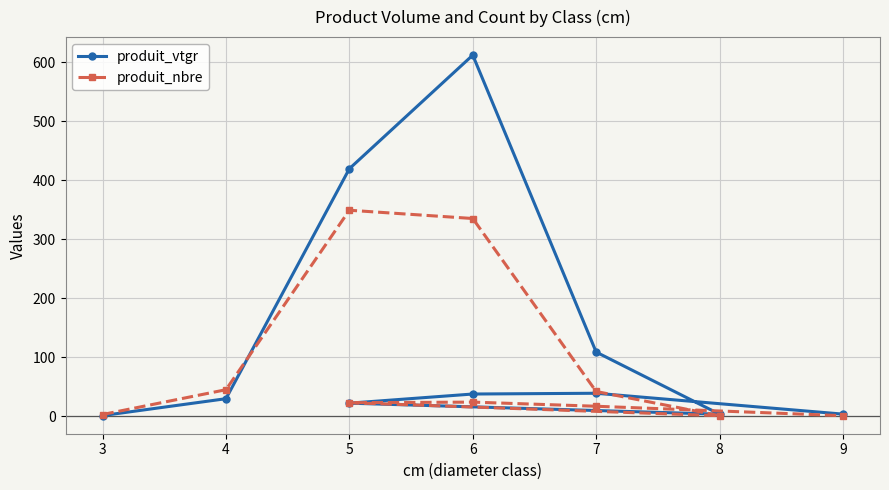

What is the sum of all produit_nbre values?

840.0